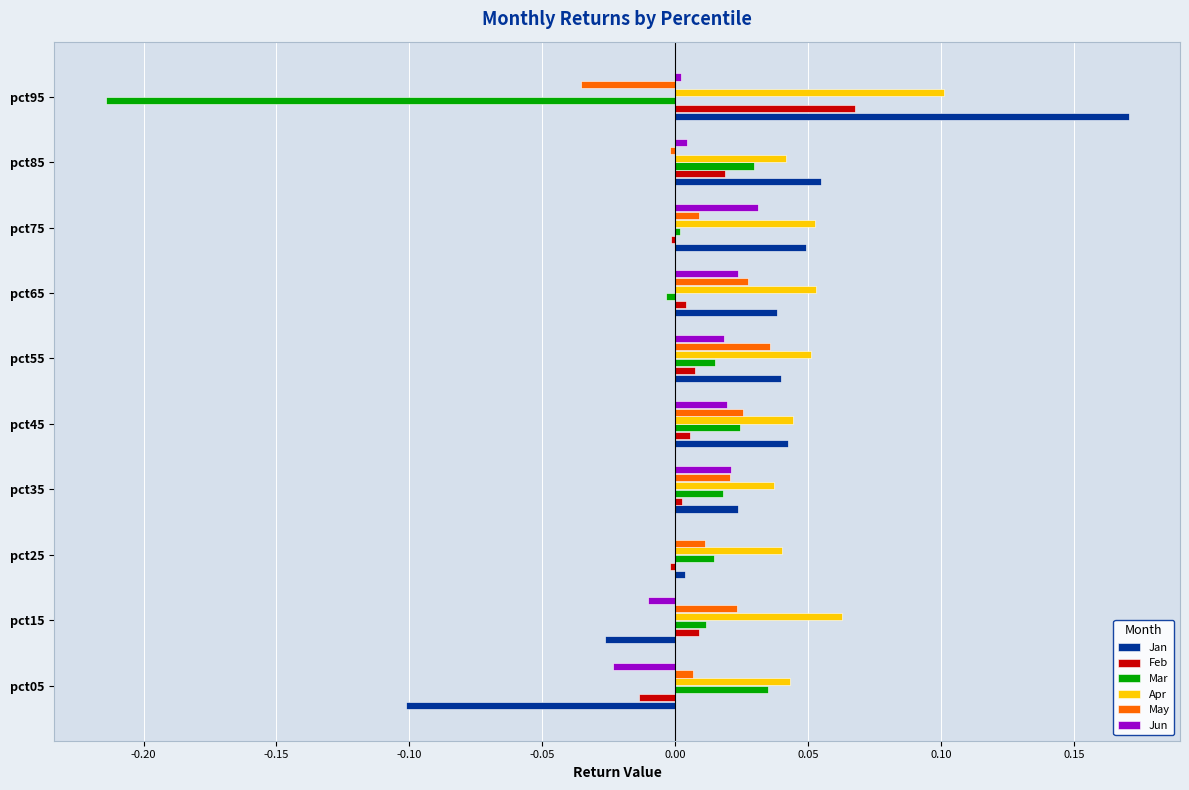

Is the value of Apr at pct65 greater than the value of May at pct65?

Yes